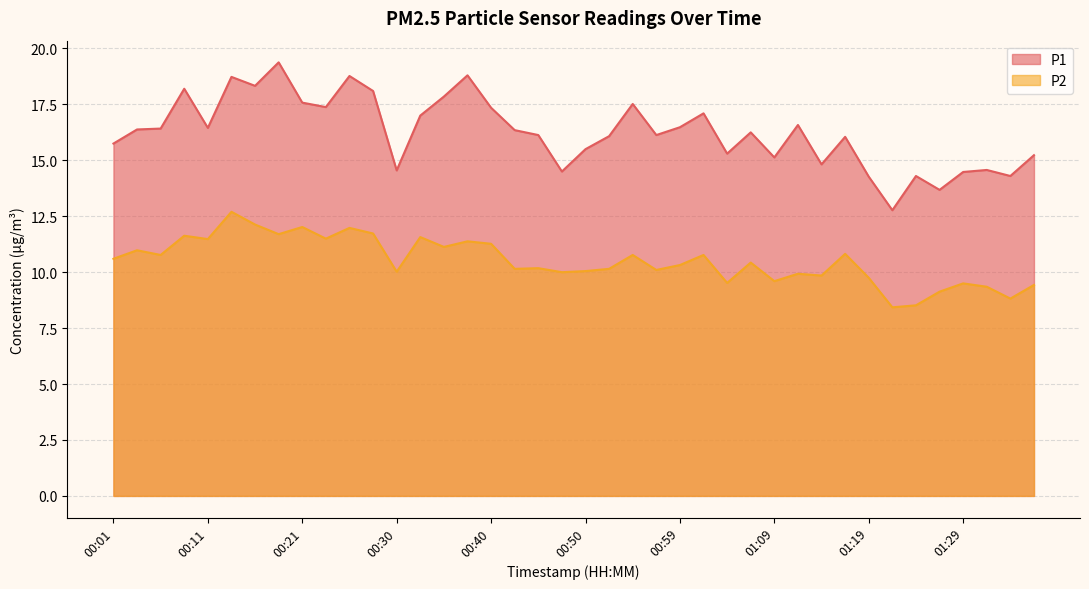

Does the chart display data point markers on the line(s)?

No